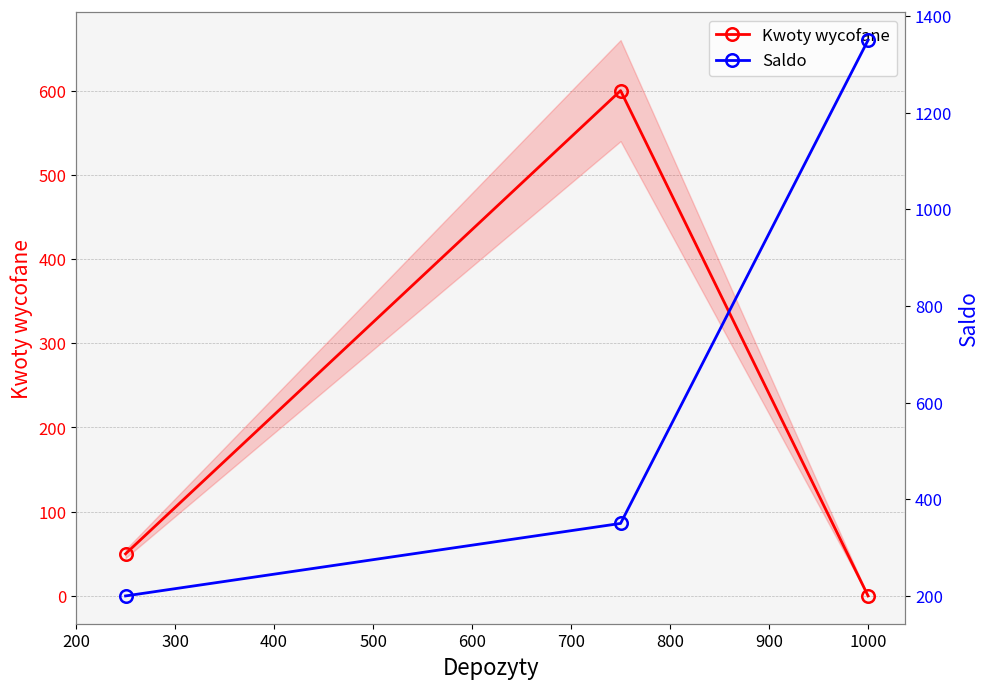

What is the value of the Saldo point at the 2nd from the left?

350